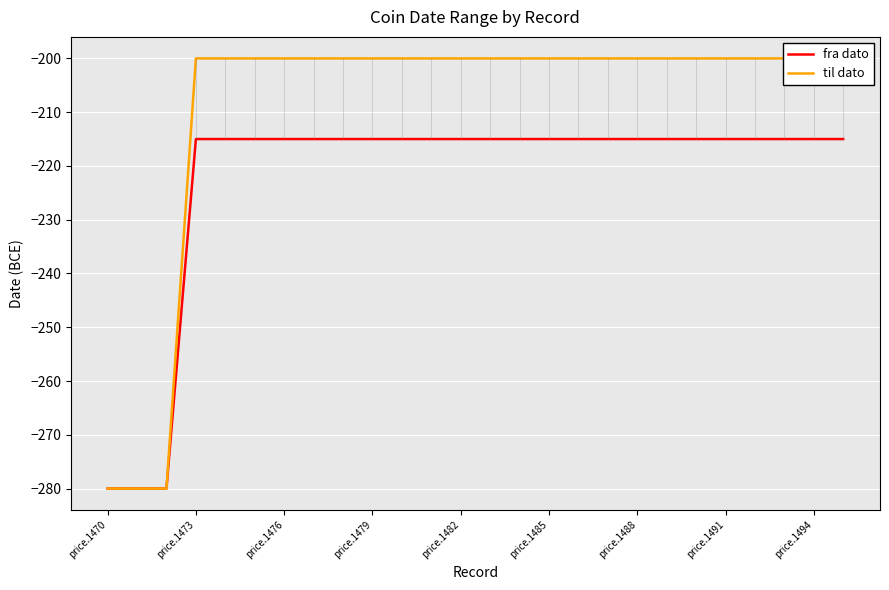

What is the minimum value for fra dato?

-280